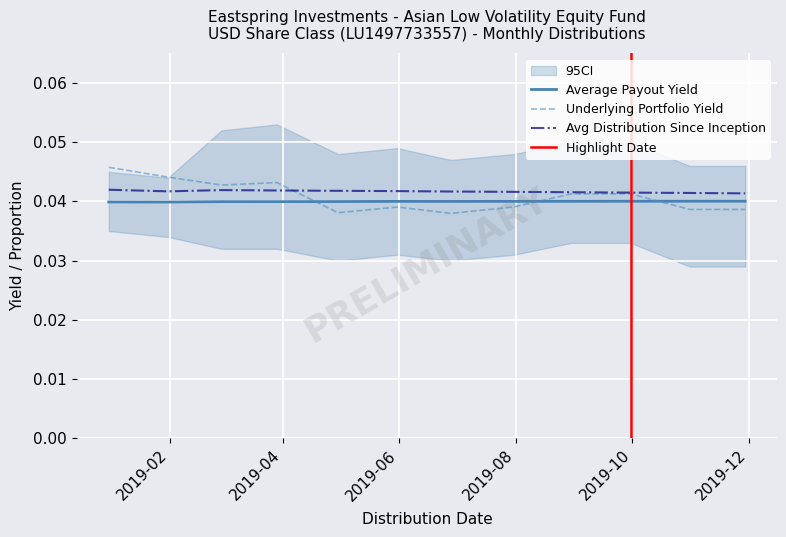

Count the number of data series in this chart.

3